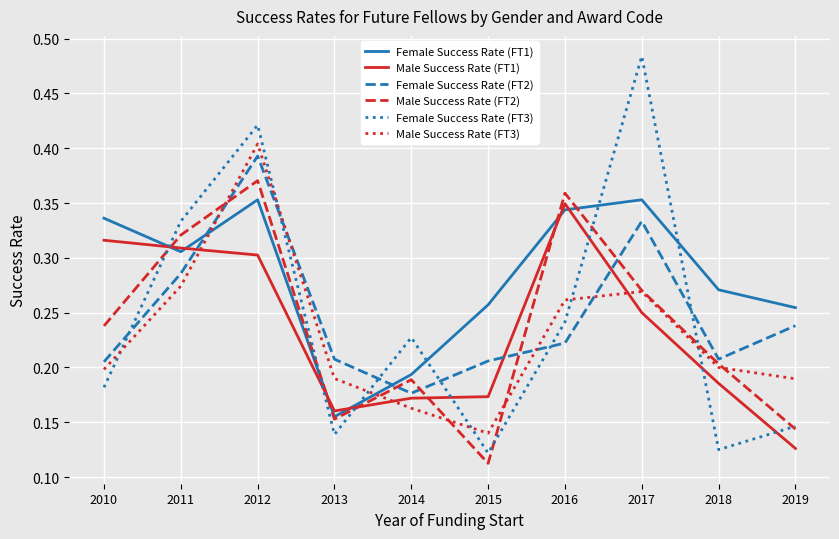

At which category does Female Success Rate (FT2) reach its first local peak?

2012